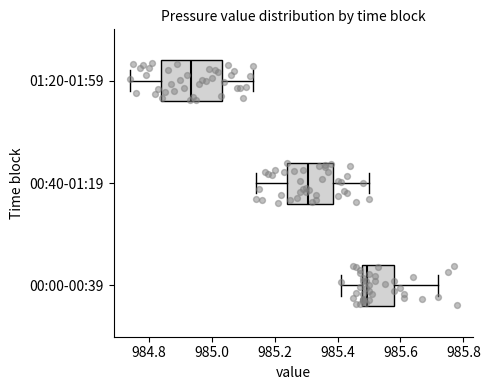

Reading bottom to top, transcribe this box plot: for each box, give where its median line is, the range the box spans, and where its two whiskers end, as read against the x-axis. The values are not printed on the chart, so give them approximately, as read against the axis.

00:00-00:39: median 985.50, box 985.48 to 985.58, whiskers 985.42 to 985.72
00:40-01:19: median 985.30, box 985.24 to 985.38, whiskers 985.14 to 985.50
01:20-01:59: median 984.94, box 984.84 to 985.04, whiskers 984.74 to 985.14